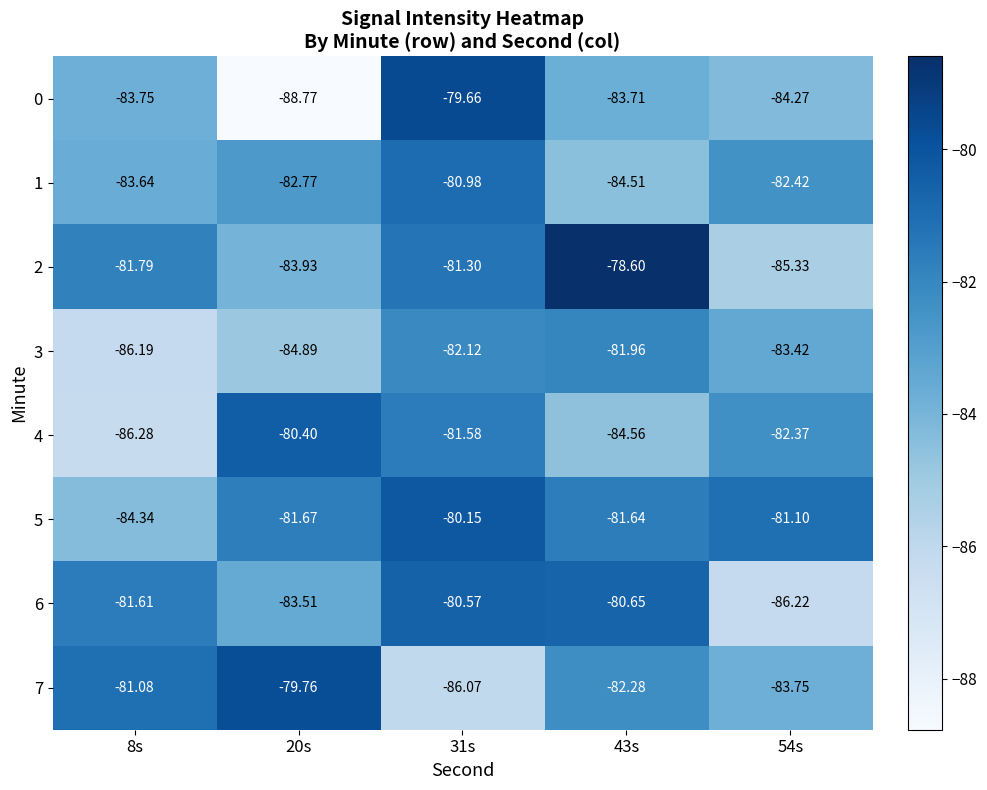

How many data points does each series have?

5